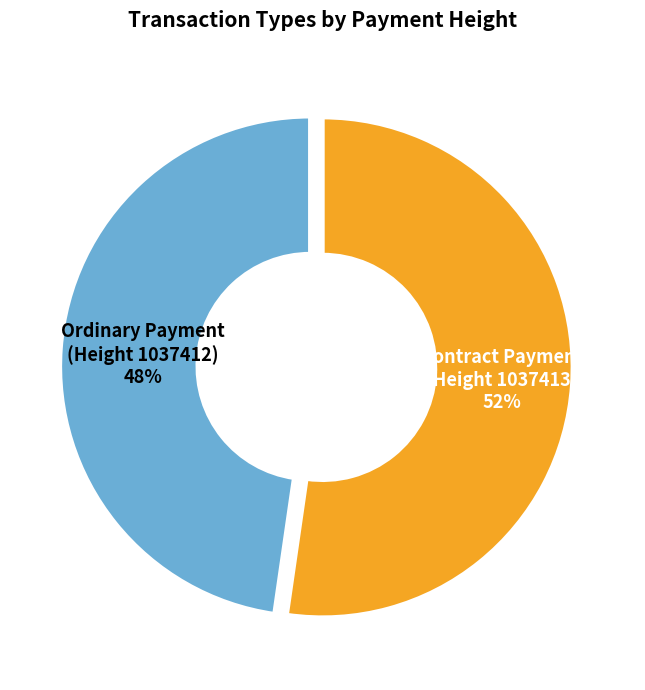

Count the number of slices in the pie.

2